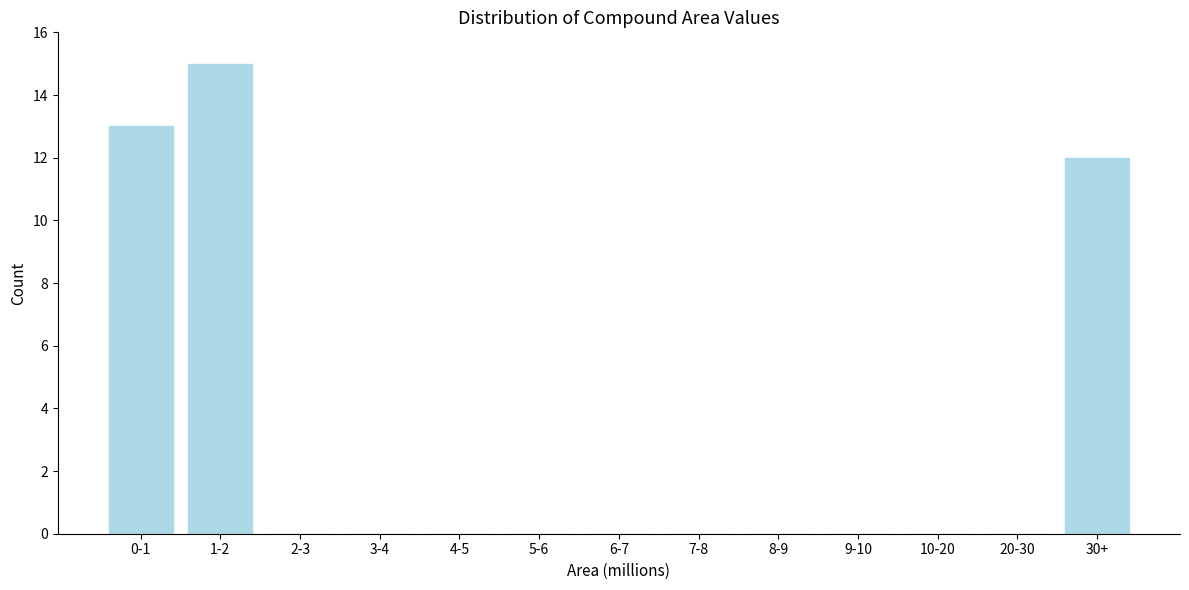

Reading left to right, what are all the values shown in this chart?

0-1=13	1-2=15	2-3=0	3-4=0	4-5=0	5-6=0	6-7=0	7-8=0	8-9=0	9-10=0	10-20=0	20-30=0	30+=12